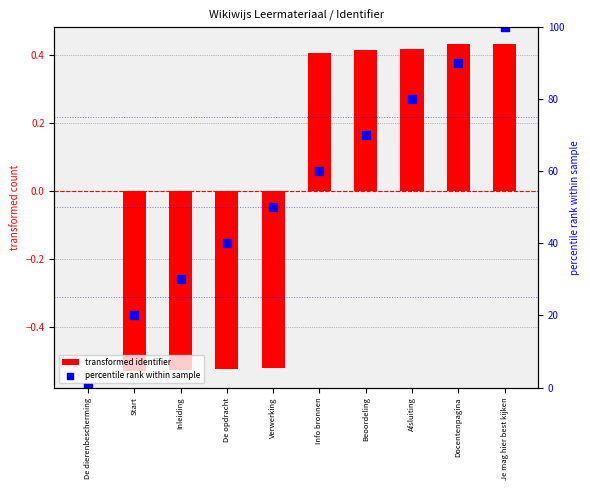

Which series has the largest total across all categories?

percentile rank within sample